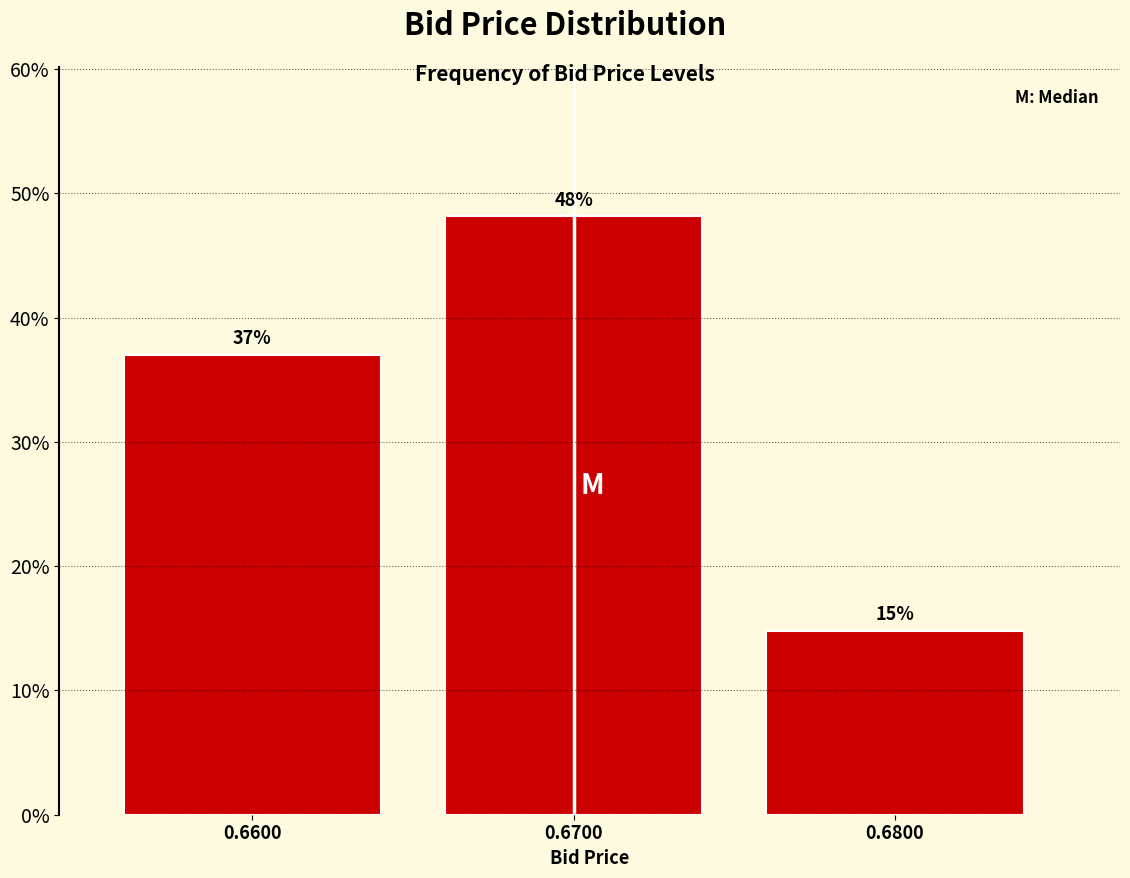

What is the ratio of the value at 0.6700 to the value at 0.6600?

1.3